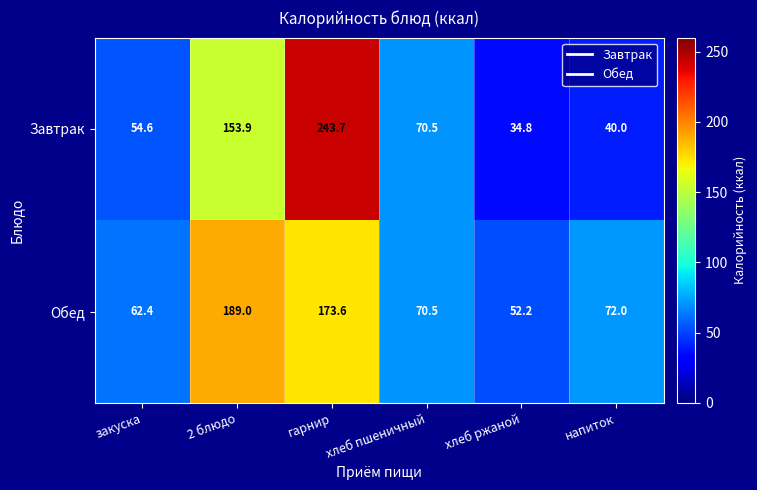

List the series in order of their overall mean, highest first.

Обед, Завтрак